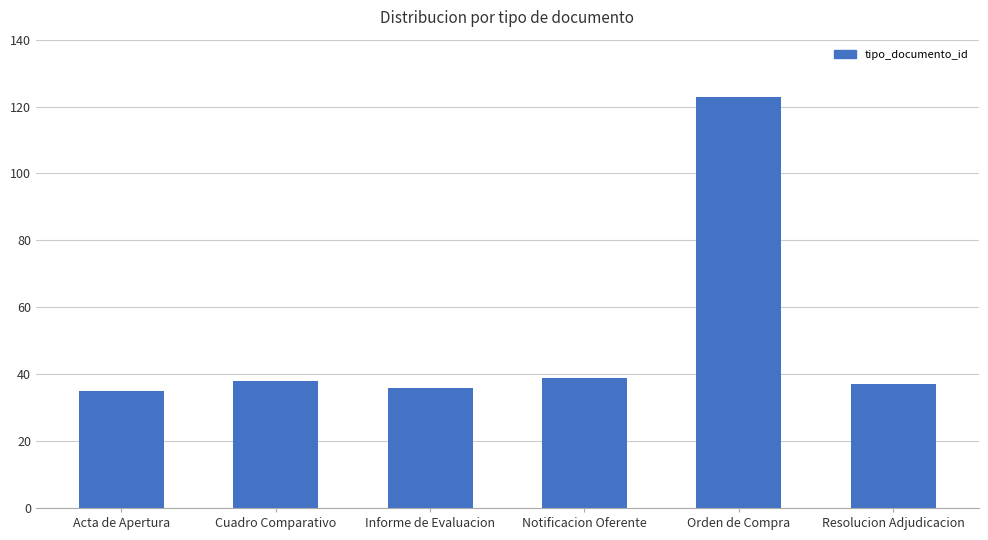

Reading left to right, what are all the values shown in this chart?

35	38	36	39	123	37